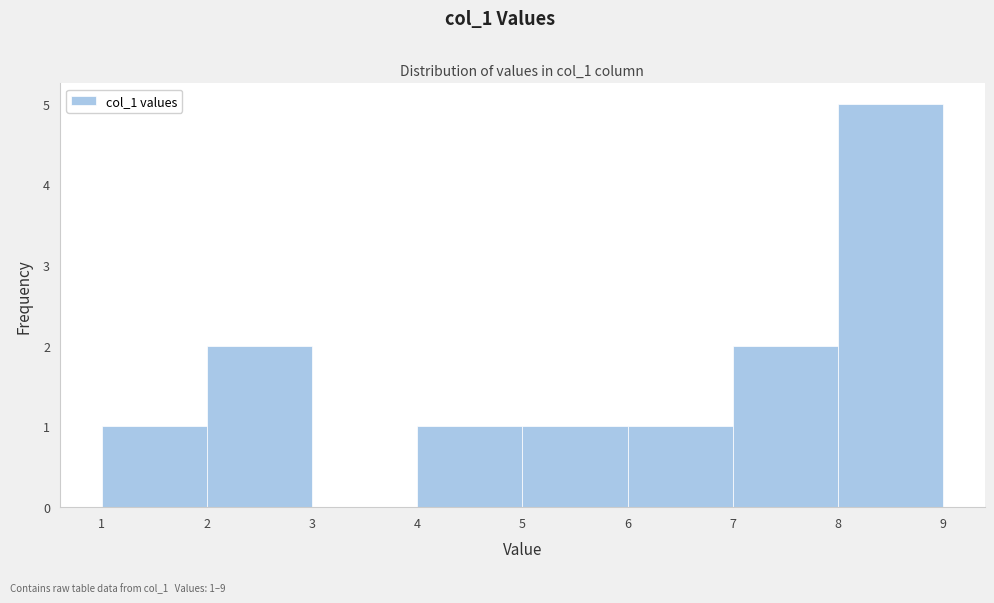

Over which range of the x-axis is the bar tallest?

8 to 9